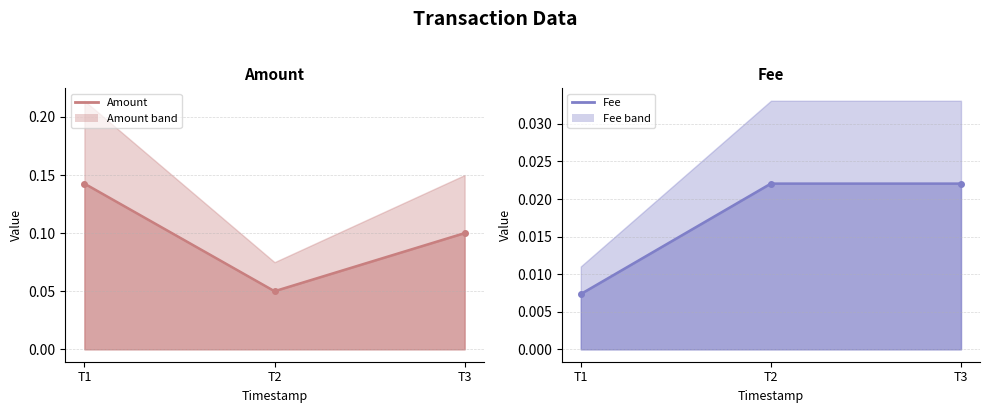

Which series changed the most between T1 and T3?

Amount